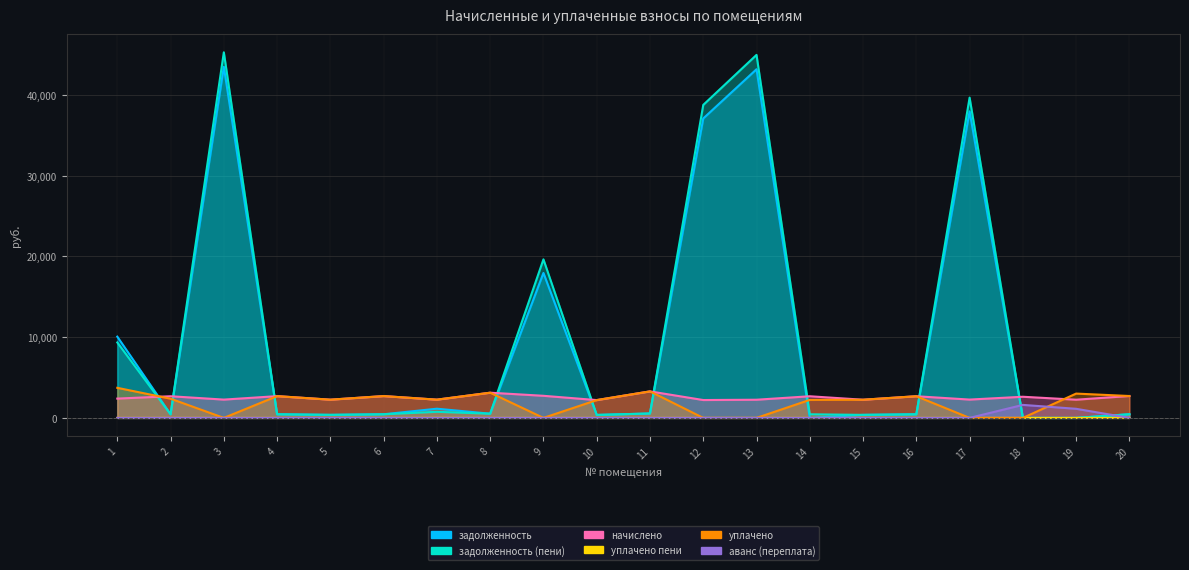

True or false: уплачено пени has a value of 0.0 at 14.

True